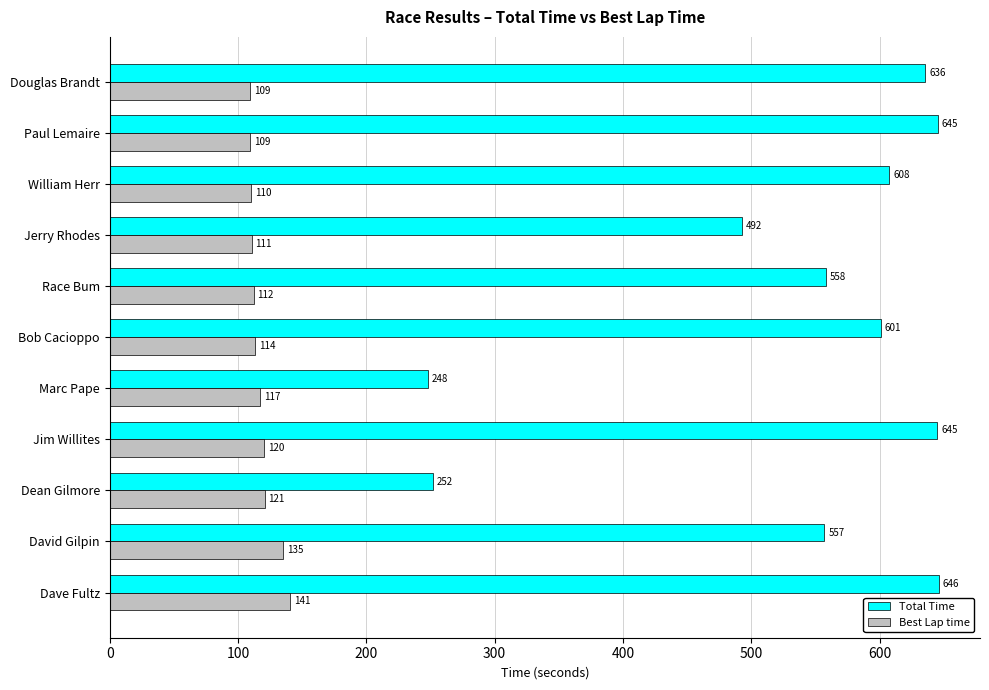

What is the highest value of the Total Time series?

645.9